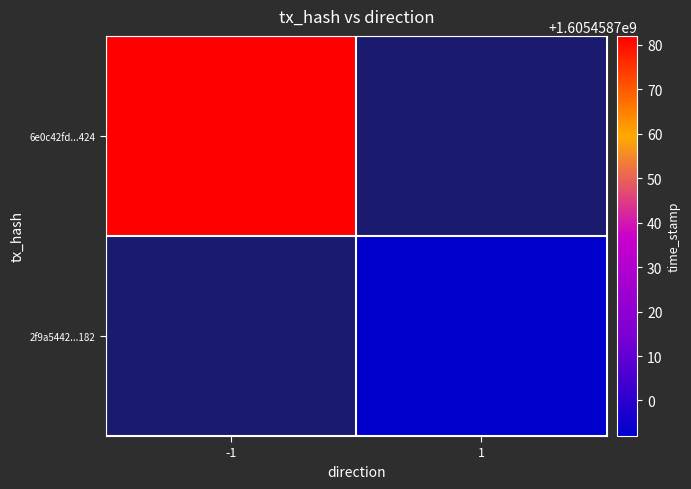

Is it true that 2f9a54425e9c8f93afbe706b8e68b9c8dc70182 equals 802694663 at 1?

False